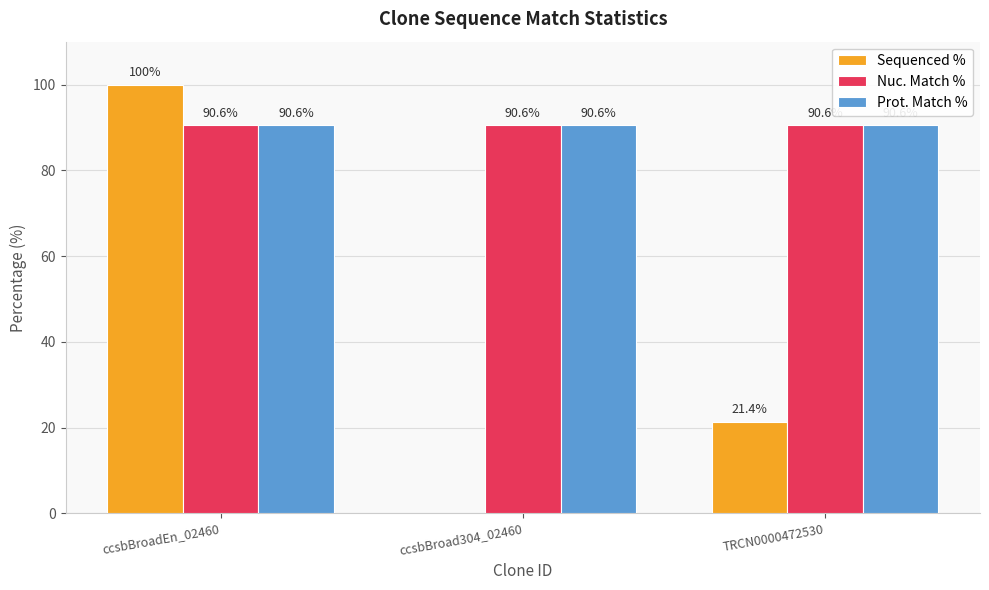

Reading left to right, what are all the values shown in this chart?

Sequenced %: 100.0	0.0	21.4
Nuc. Match %: 90.6	90.6	90.6
Prot. Match %: 90.6	90.6	90.6